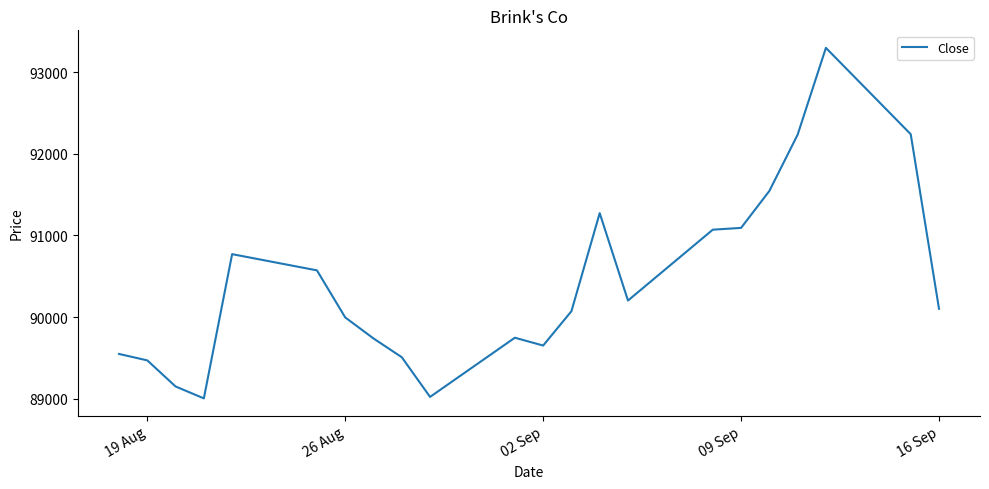

What is the greatest value displayed?

93301